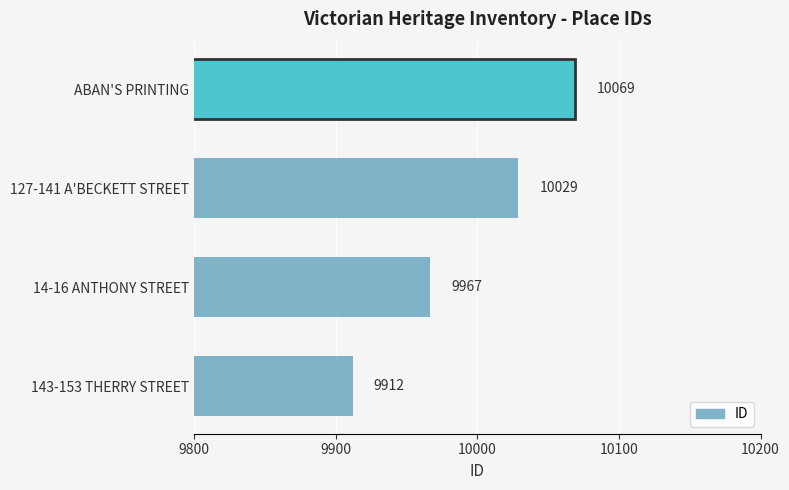

At which label is the value closest to 9990?

14-16 ANTHONY STREET